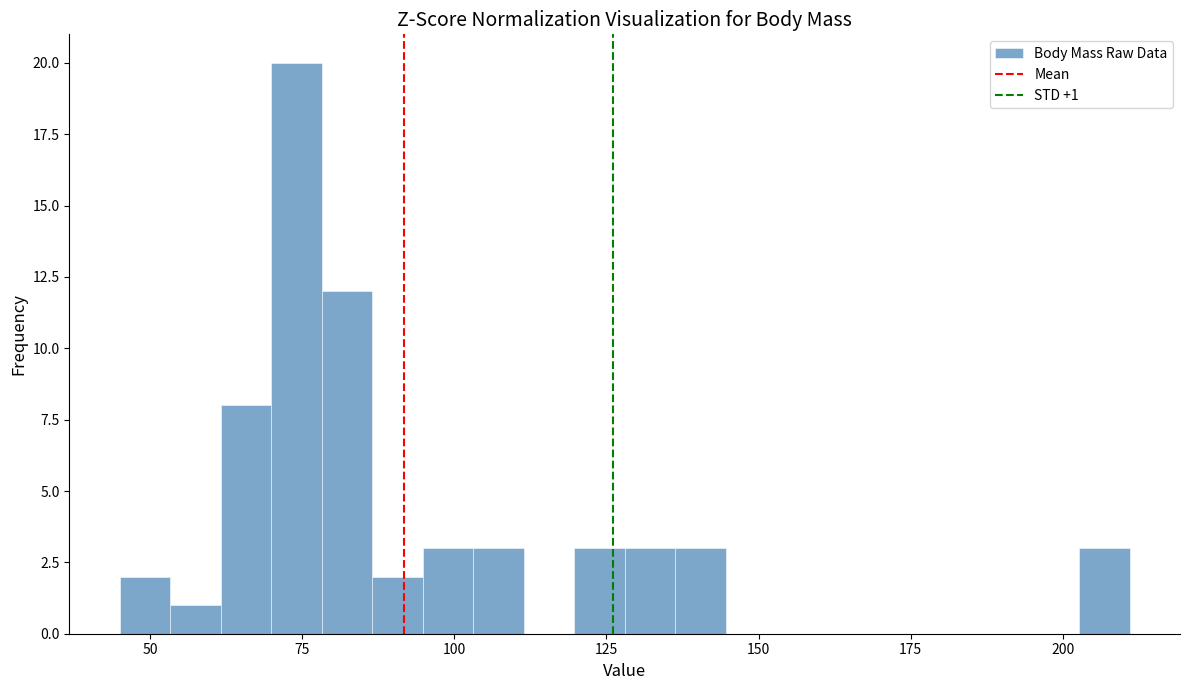

Around what value on the x-axis is the tallest bar? Give the approximate position of its centre, as read against the axis.

75